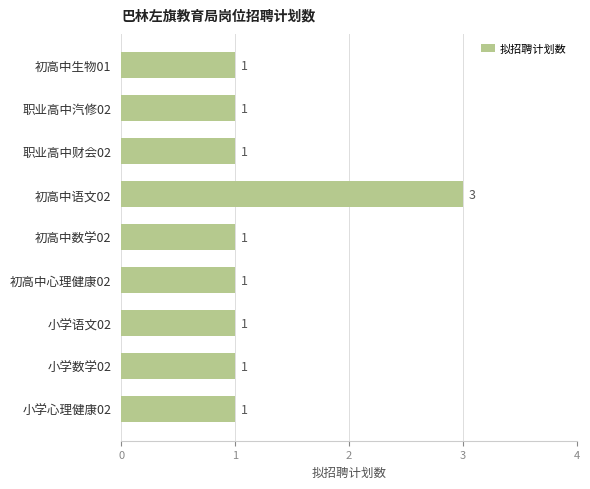

What is the sum of all values?

11